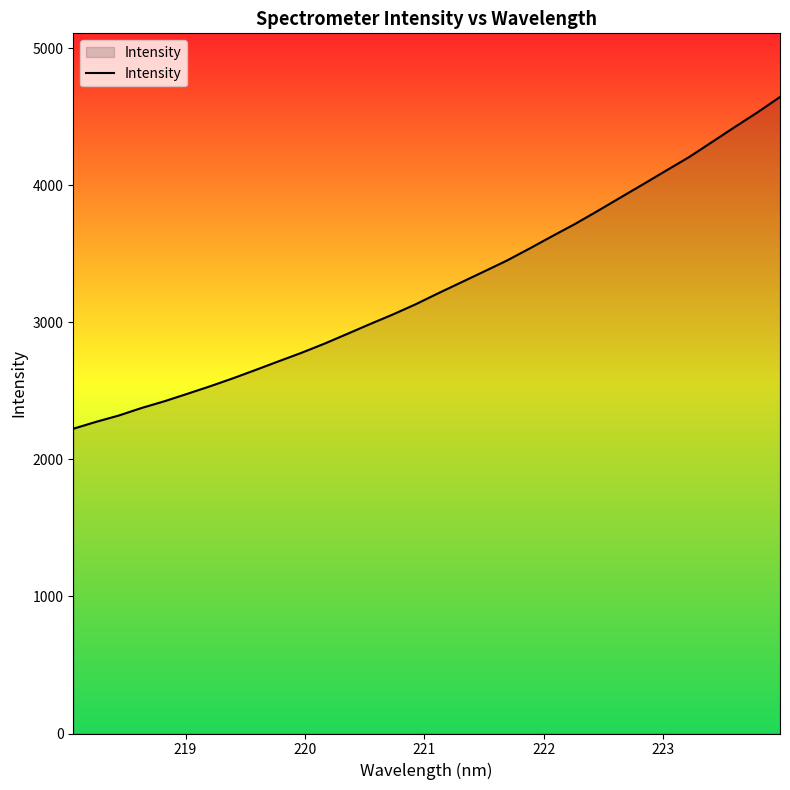

Count the number of values greater than 3212.

16